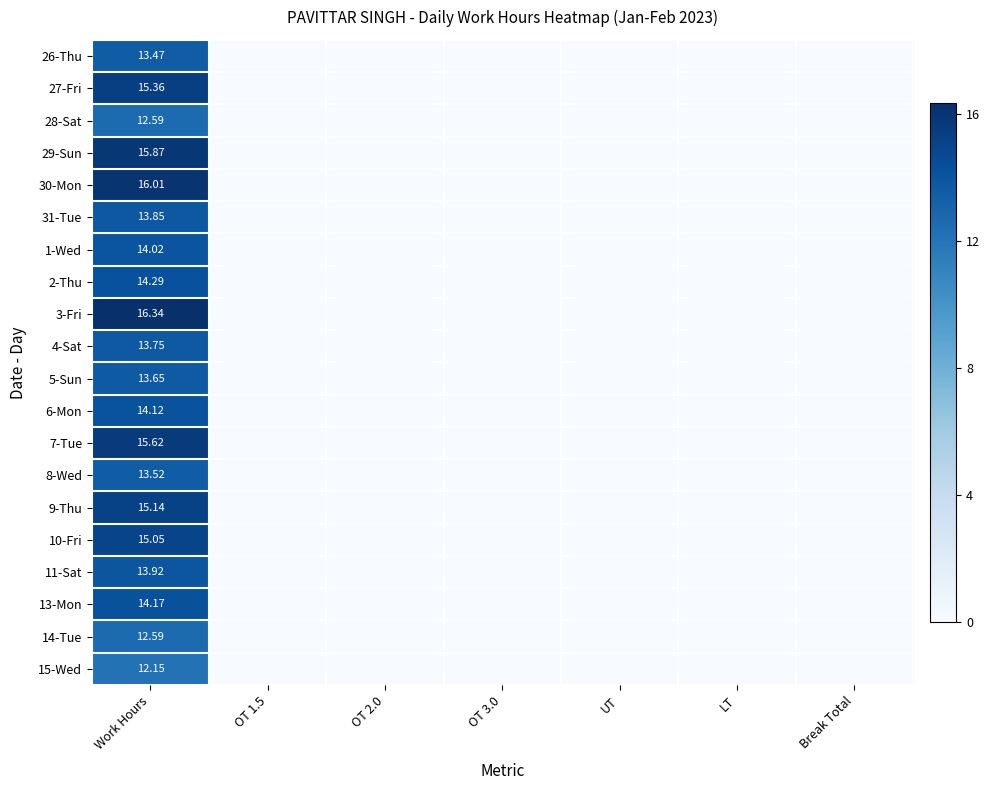

At how many categories does at least one series exceed 2?

1